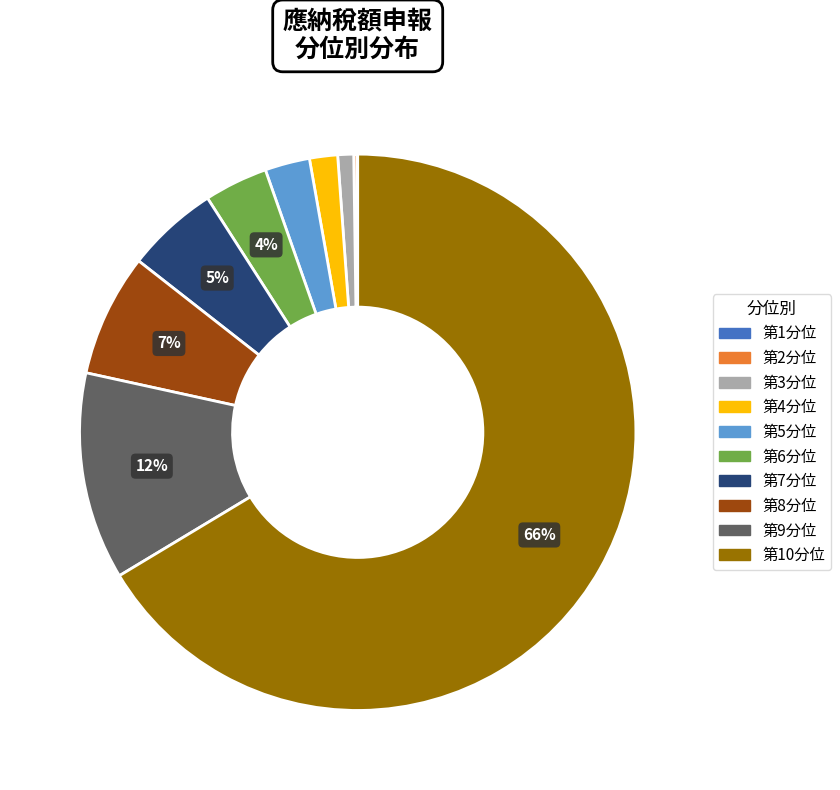

Which slice represents more than half of the pie?

第10分位